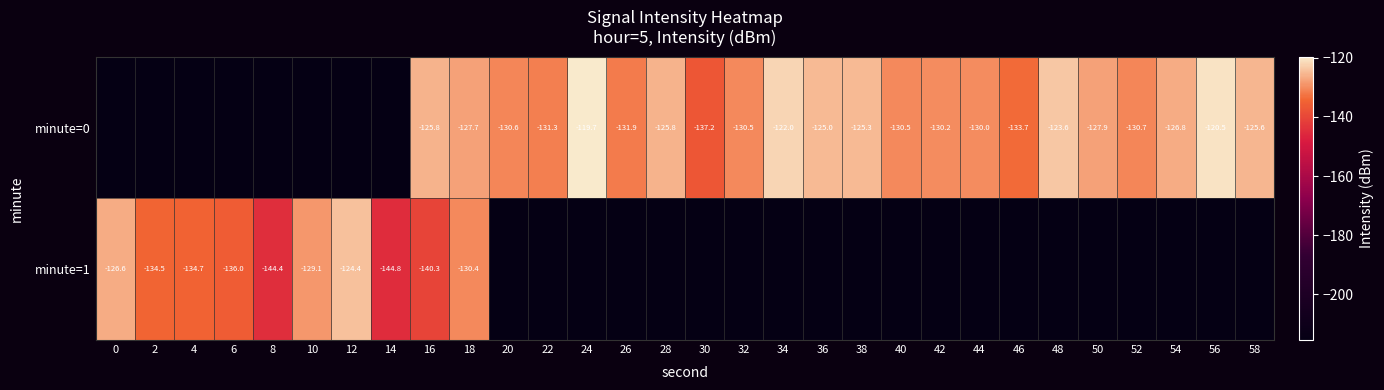

Is the value of minute=0 at 26 greater than the value of minute=1 at 12?

No